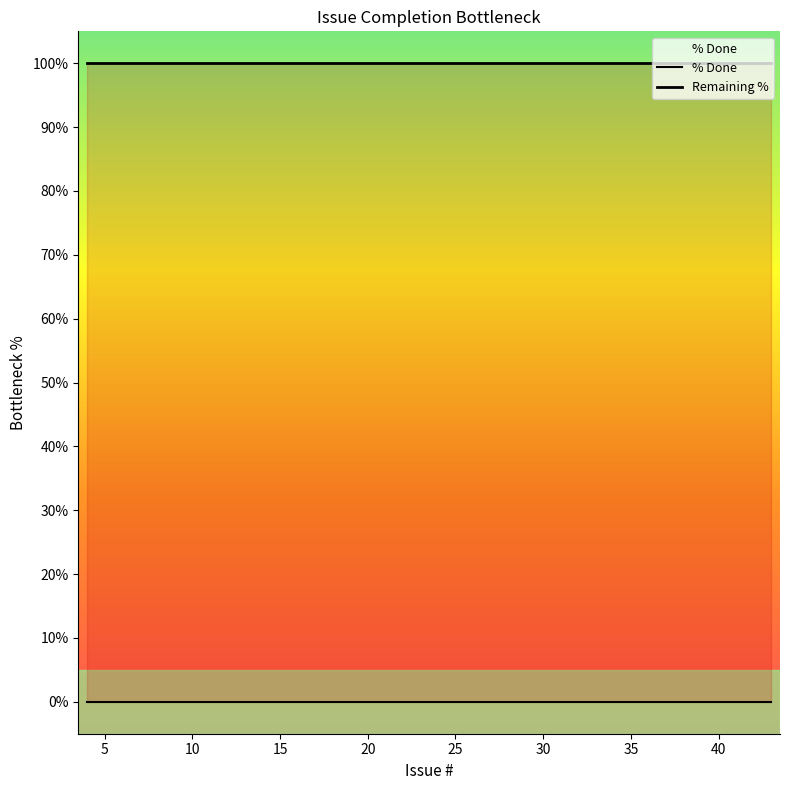

What is the spread (max minus min) of values at 25?

100